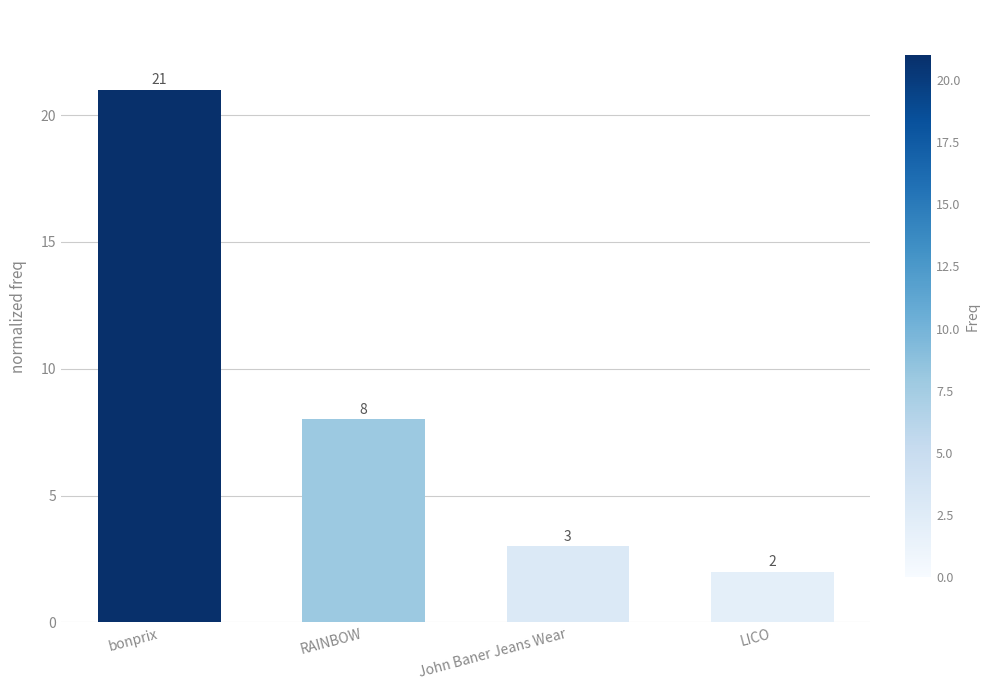

What is the difference between the second highest and second lowest values?

5